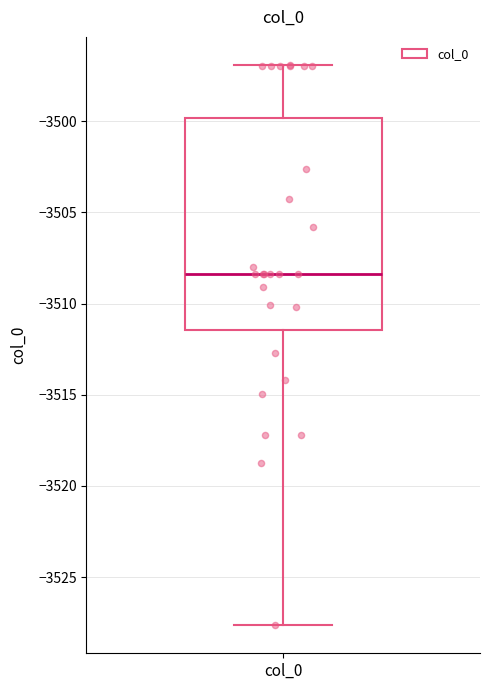

Read this box plot against the y-axis: the position of the median line, the range covered by the box, and the ends of both whiskers. The values are not printed on the chart, so give them approximately, as read against the axis.

median -3508.5, box -3511.5 to -3500.0, whiskers -3527.5 to -3497.0